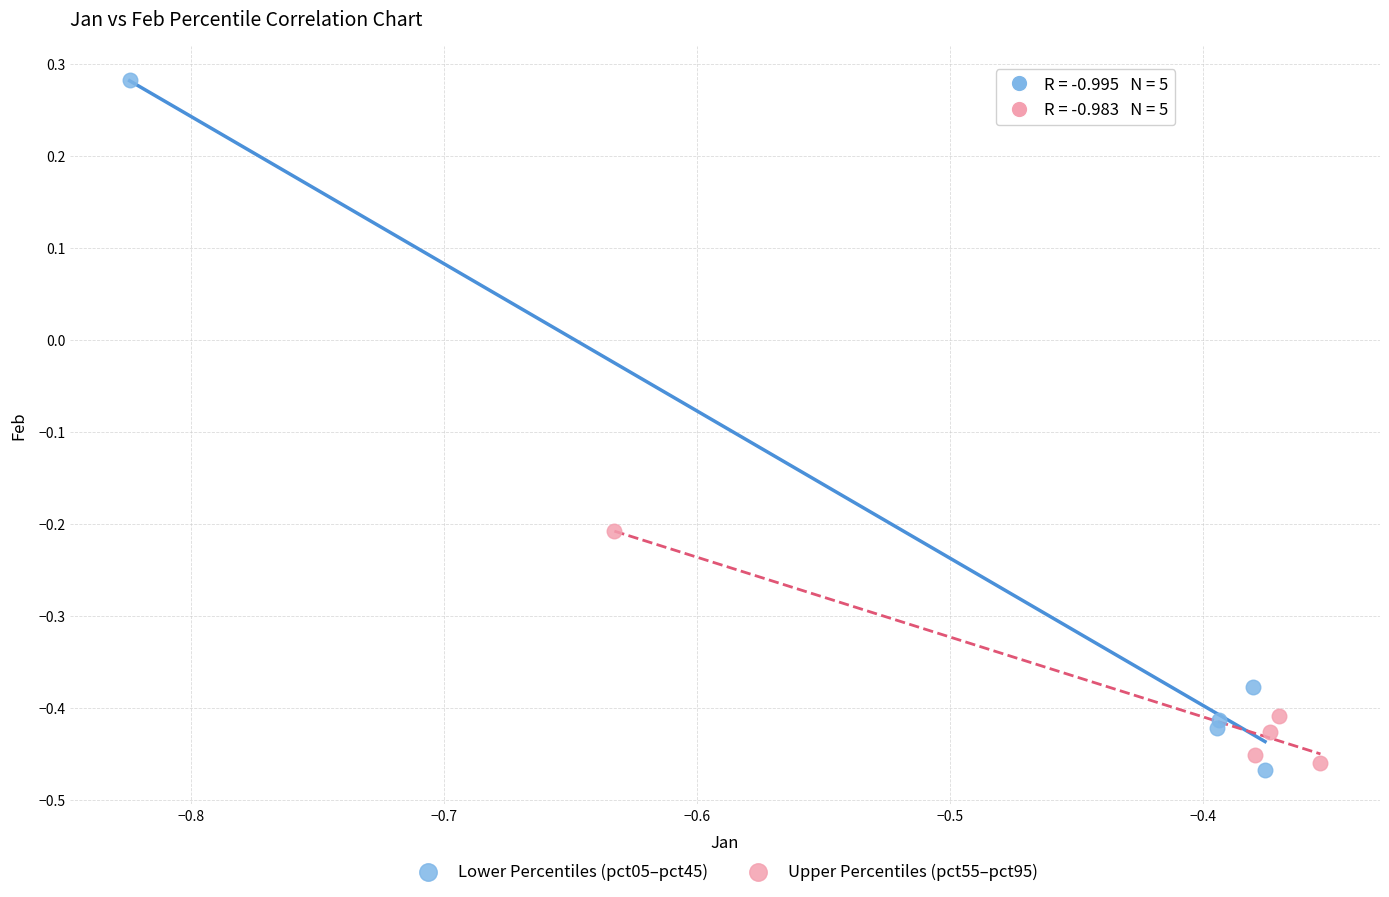

Which series has the widest spread of Y values?

Lower Percentiles (pct05–pct45)